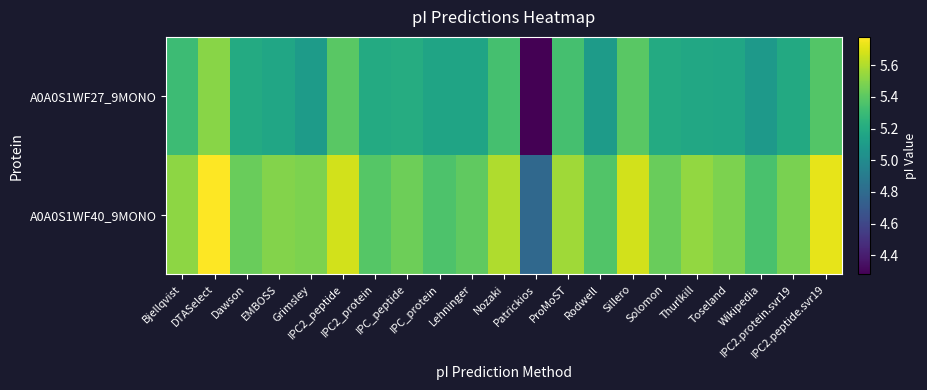

Which category has the lowest value across all series?

Patrickios